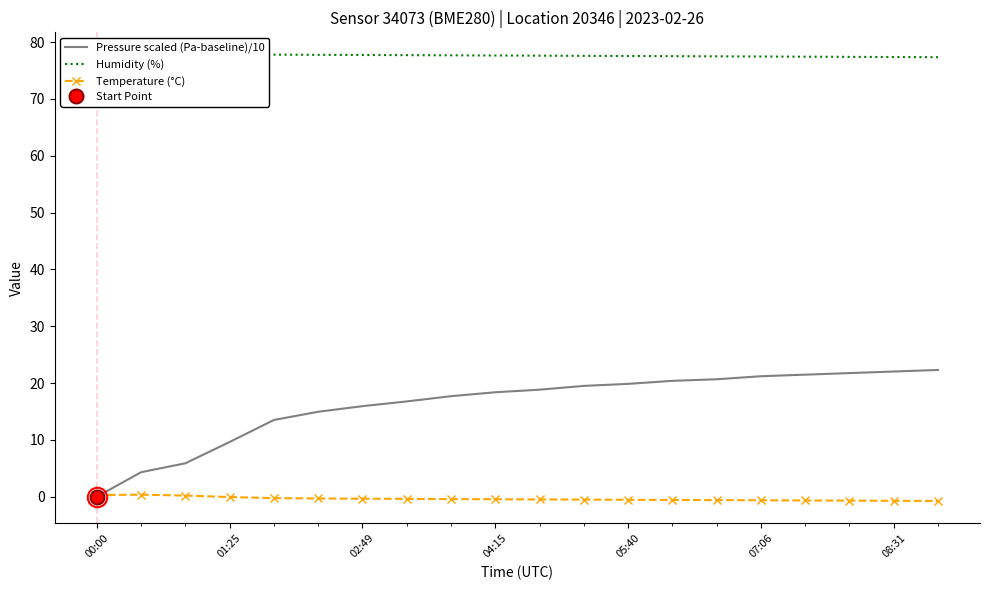

Is it true that Temperature (°C) equals -0.9 at 13?

False